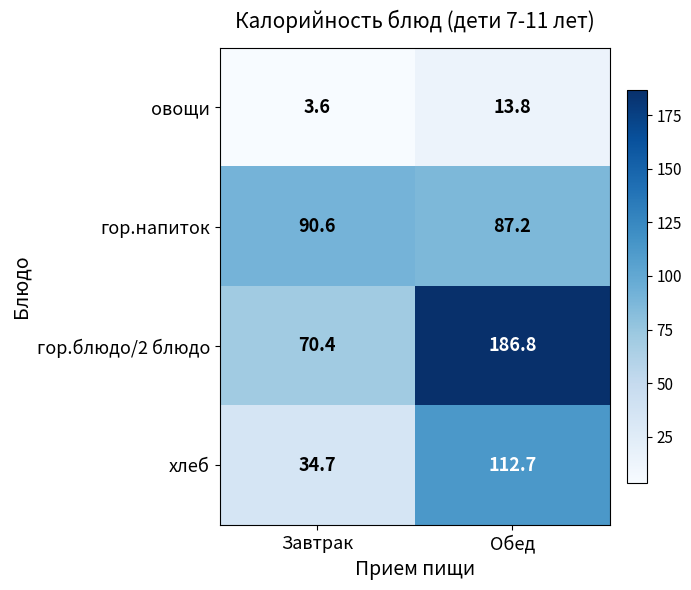

Which series has the largest total across all categories?

гор.блюдо/2 блюдо